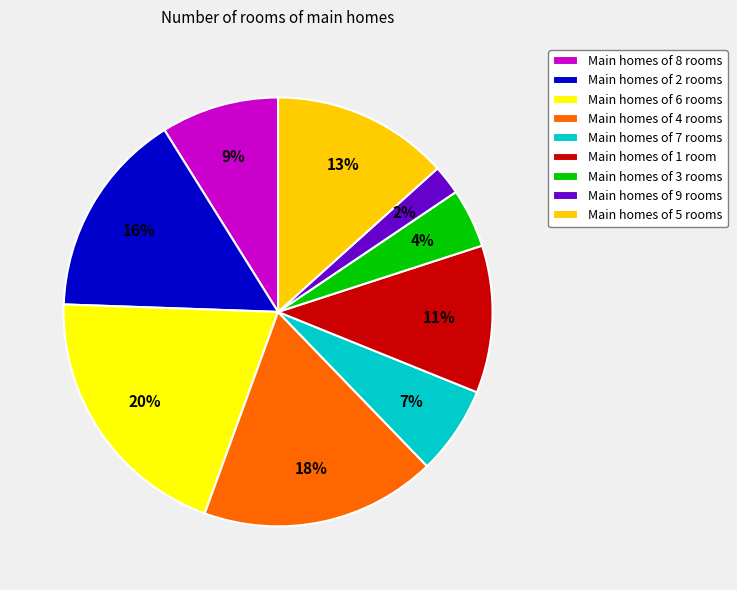

How many segments does this pie chart have?

9